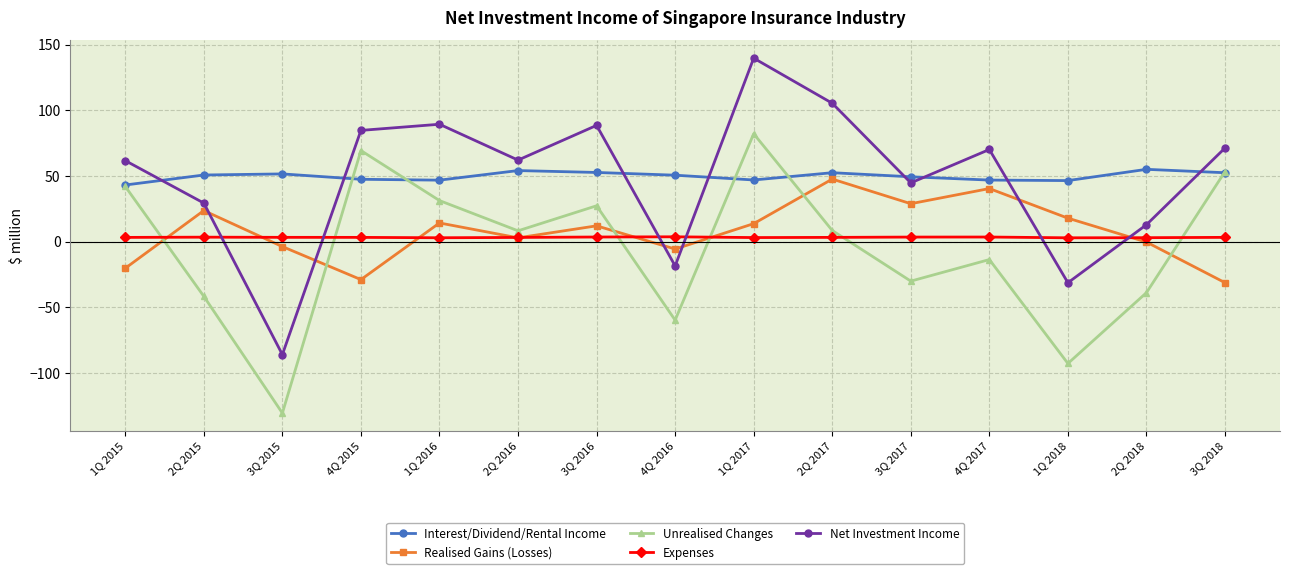

How many distinct data groups are displayed?

5